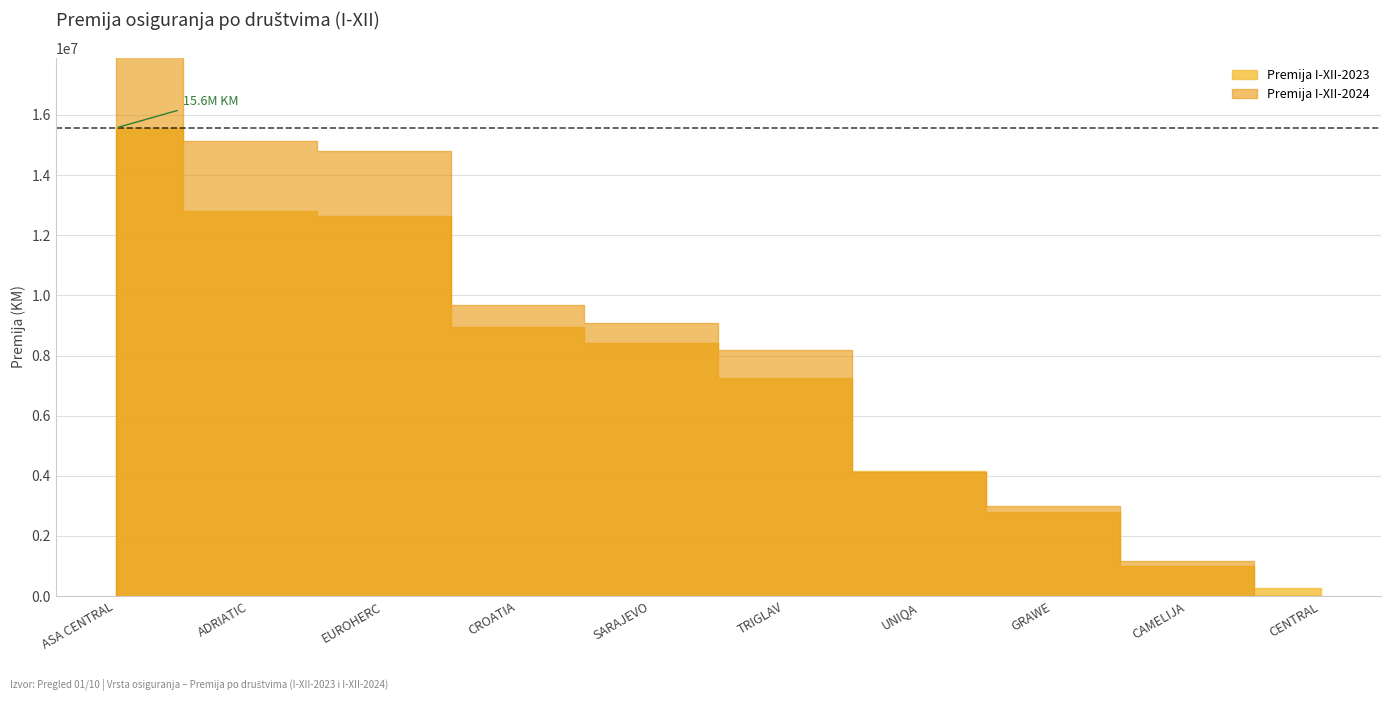

Is the value of Premija I-XII-2023 at ASA CENTRAL greater than the value of Premija I-XII-2024 at CAMELIJA?

Yes